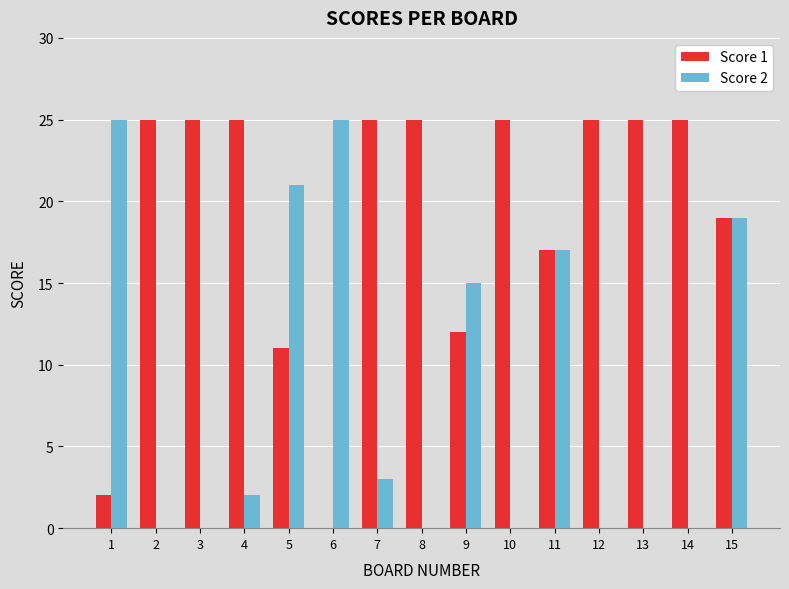

At which category is the sum across all series the highest?

15